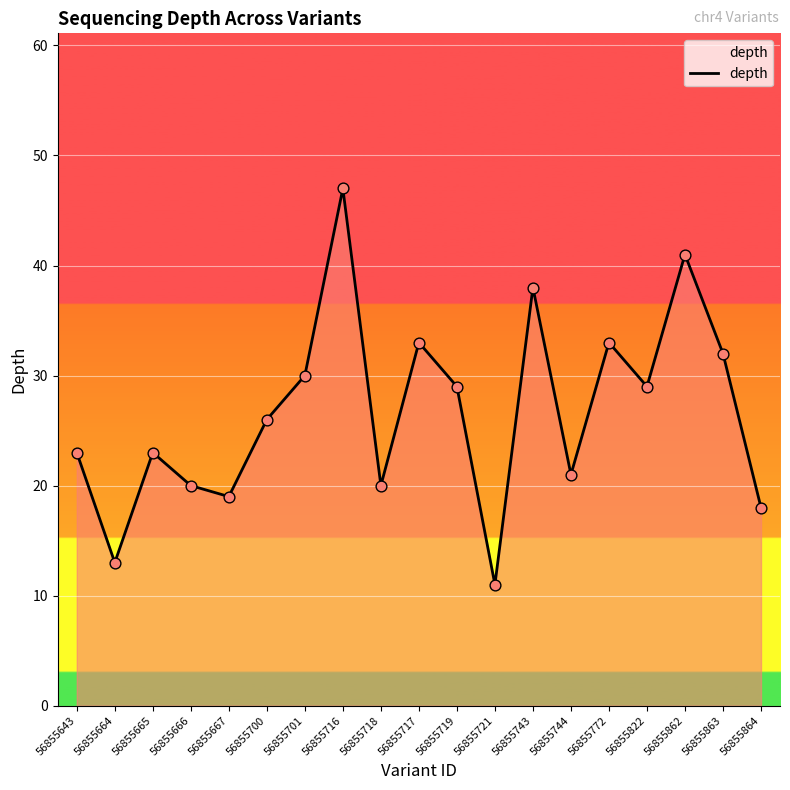

What is the change in value from 56855664 to 56855667?

+6